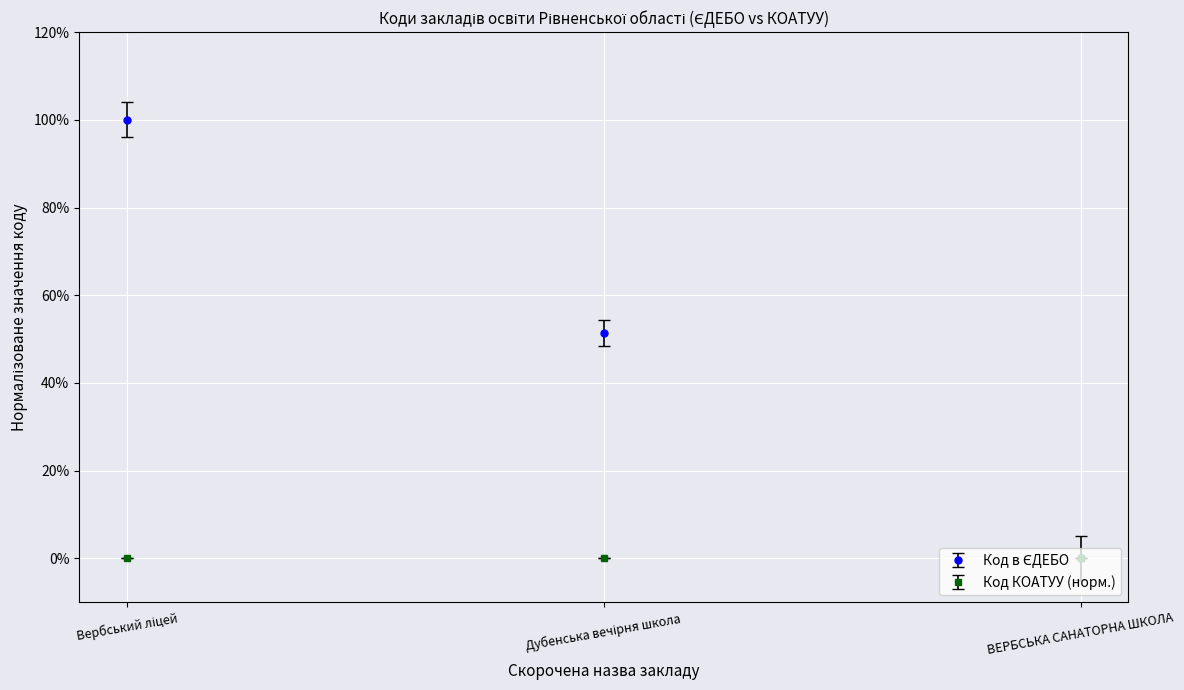

Reading right to left, transcribe all the data shown in this chart.

ВЕРБСЬКА САНАТОРНА ШКОЛА=0.0	Дубенська вечірня школа=0.5	Вербський ліцей=1.0